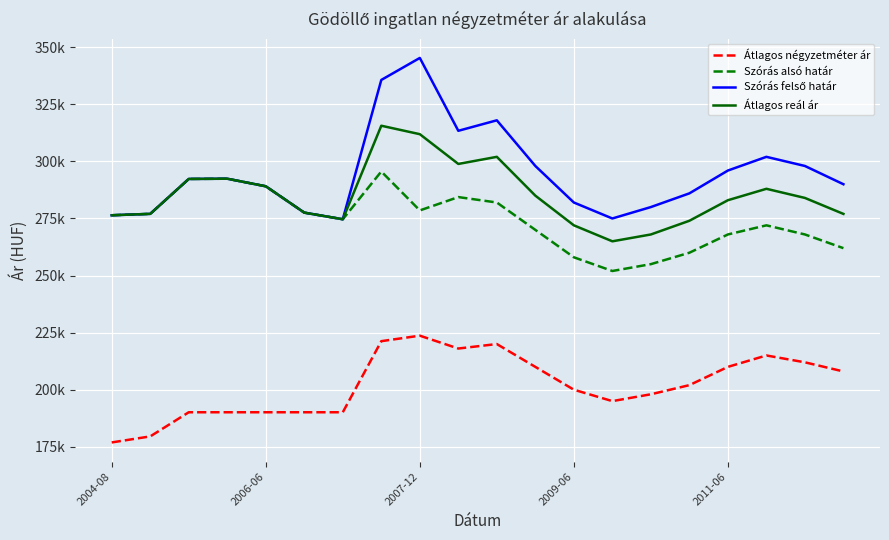

How many interior local peaks does the Átlagos reál ár series have?

4